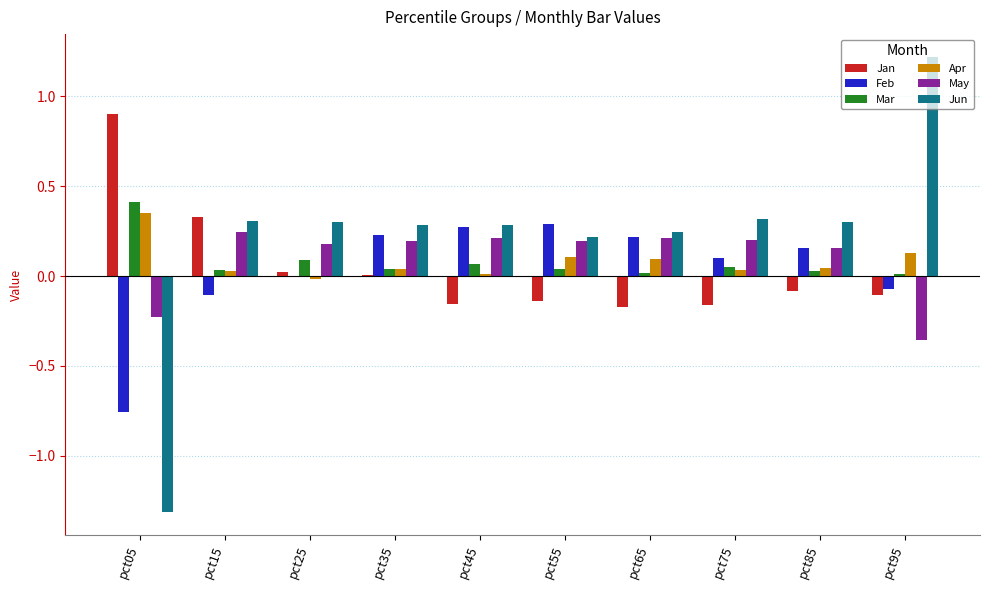

How many distinct data groups are displayed?

6